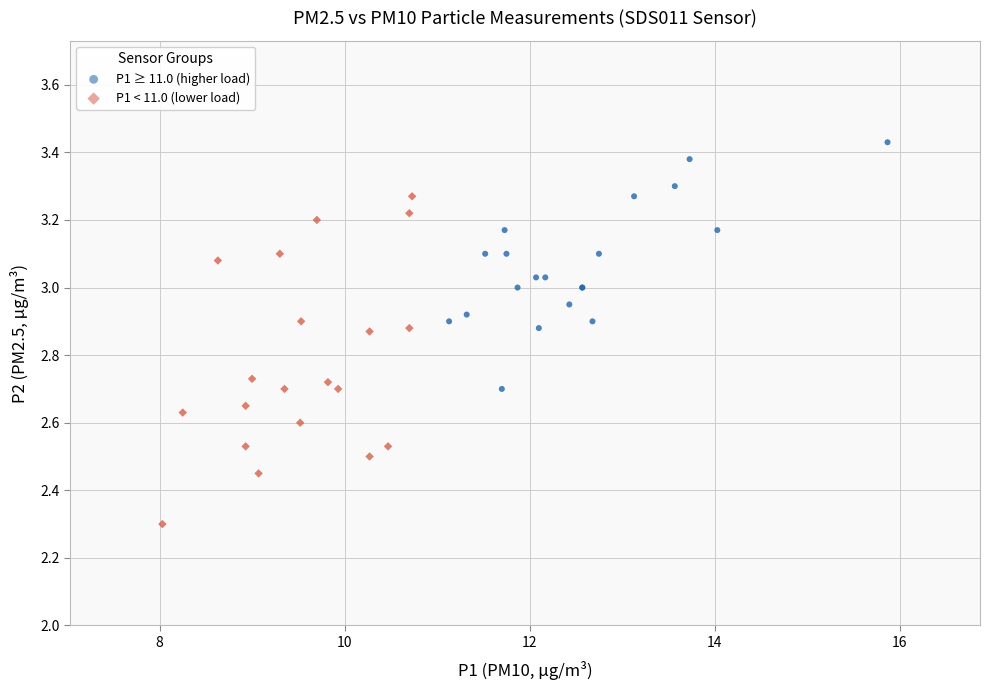

Which series reaches the minimum Y coordinate?

P1 < 11.0 (lower load)